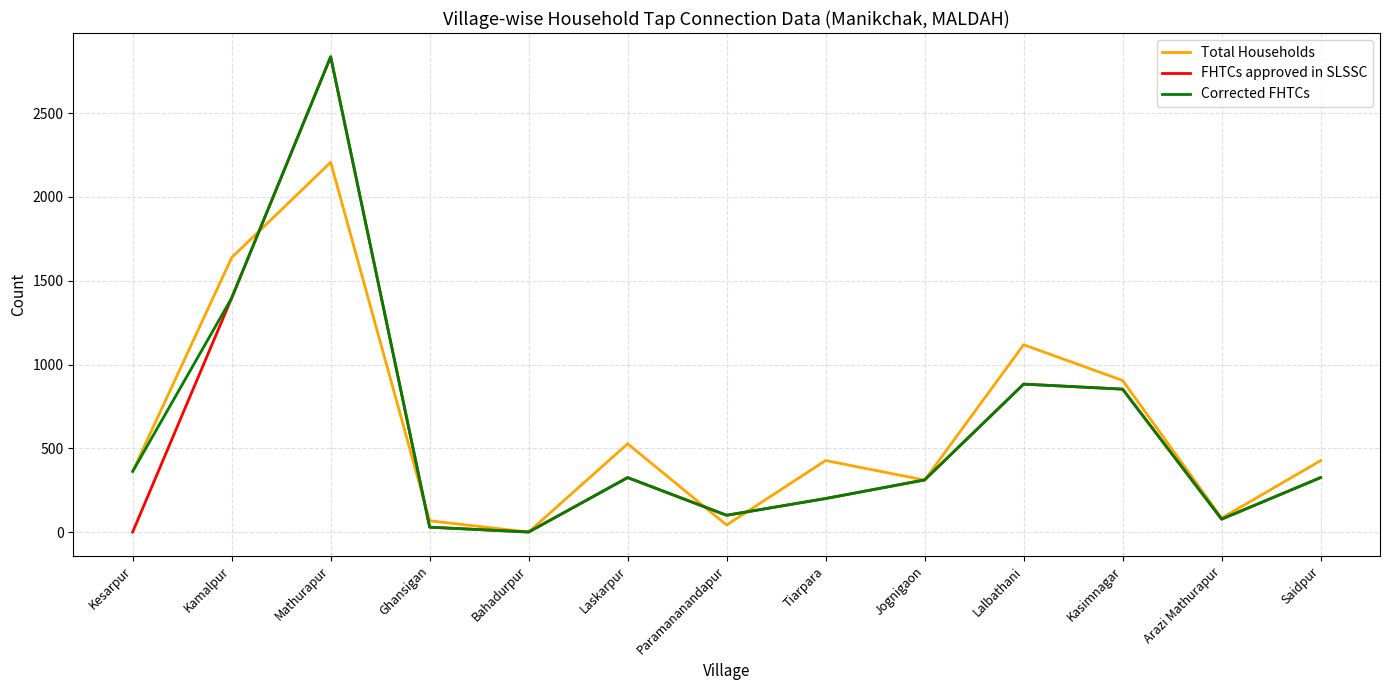

What is the spread (max minus min) of values at Laskarpur?

202